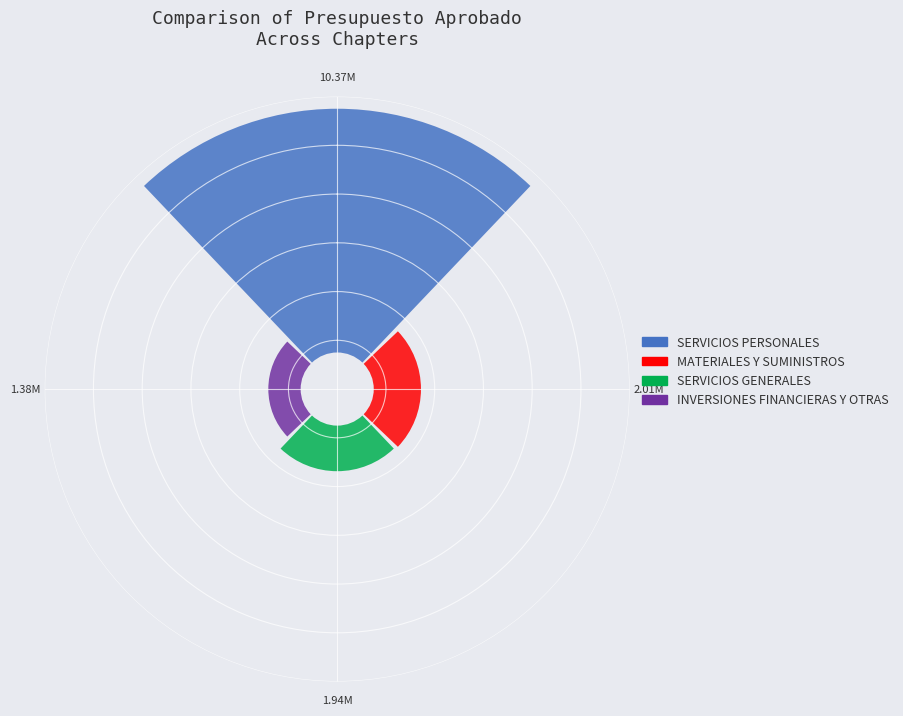

Which series has the widest spread of values?

SERVICIOS PERSONALES